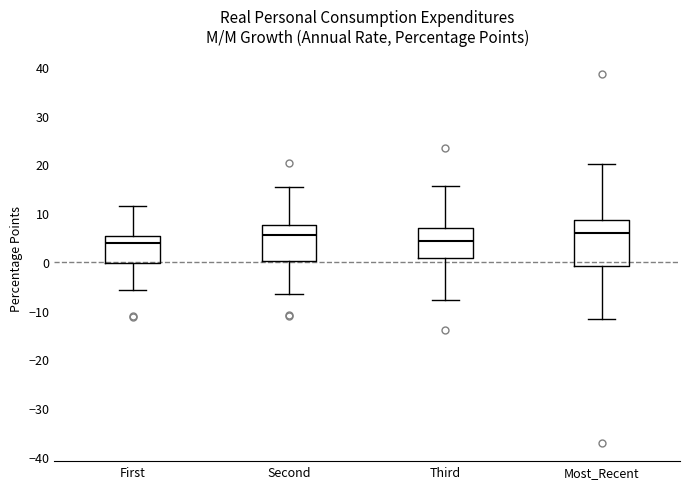

Reading left to right, read every box against the y-axis: the position of its median line, the range the box covers, and the ends of its whiskers. The values are not printed on the chart, so give them approximately, as read against the axis.

First: median 4, box 0 to 5, whiskers -6 to 11
Second: median 5, box 0 to 8, whiskers -7 to 15
Third: median 4, box 1 to 7, whiskers -8 to 16
Most_Recent: median 6, box -1 to 9, whiskers -12 to 20